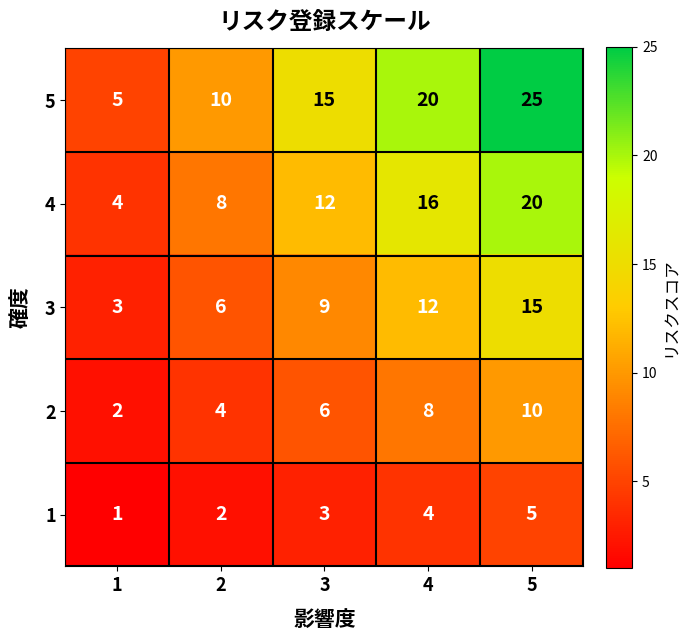

True or false: 1 has a value of 4 at 4.

True